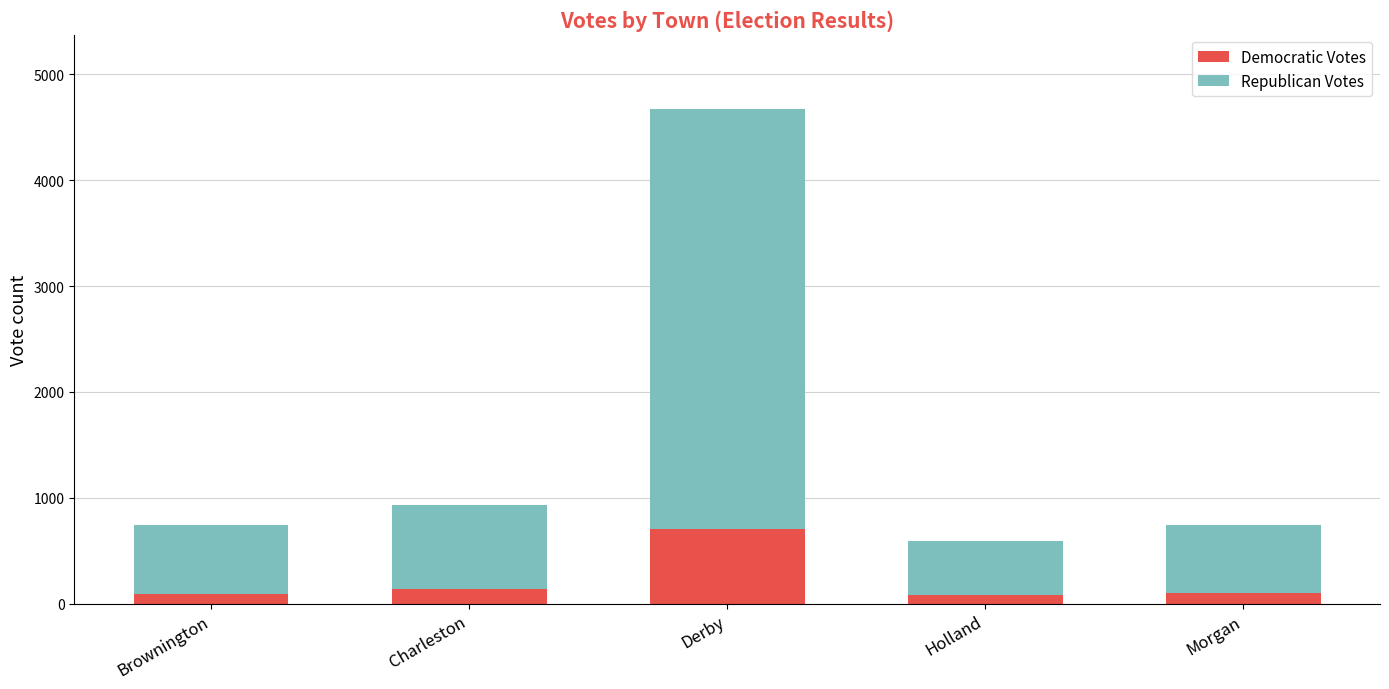

At which category is the sum across all series the highest?

Derby